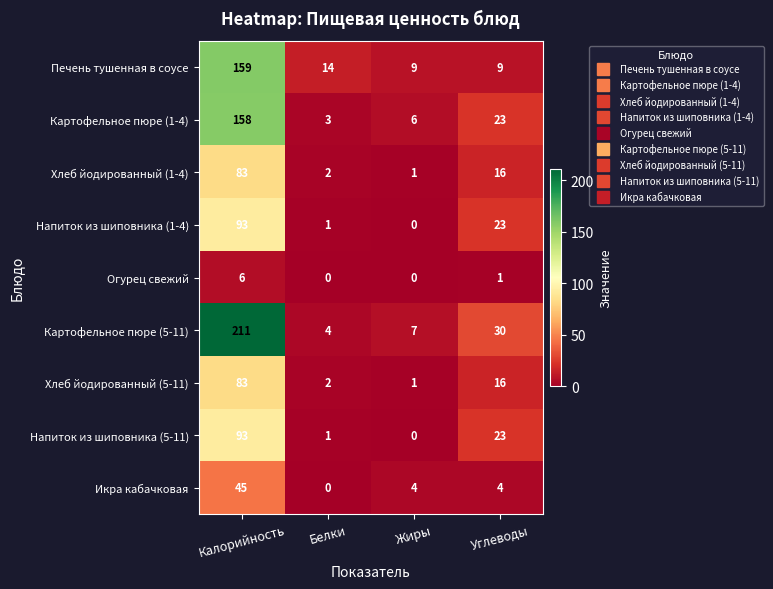

Which series has the largest range (max minus min)?

Картофельное пюре (5-11)